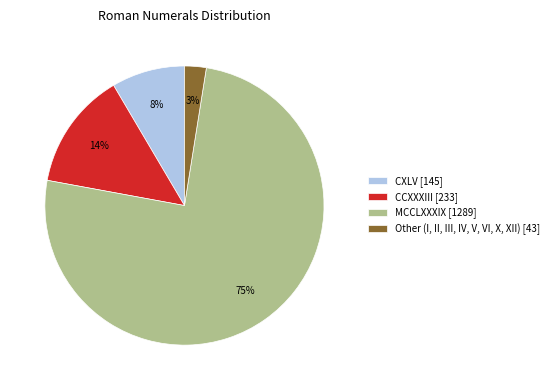

Which slice is the smallest?

Other (I, II, III, IV, V, VI, X, XII) [43]